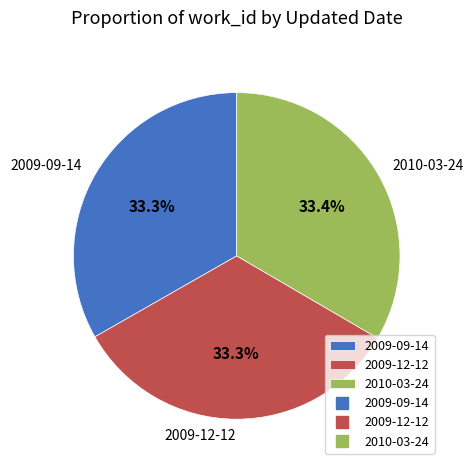

How many slices are in this pie chart?

3